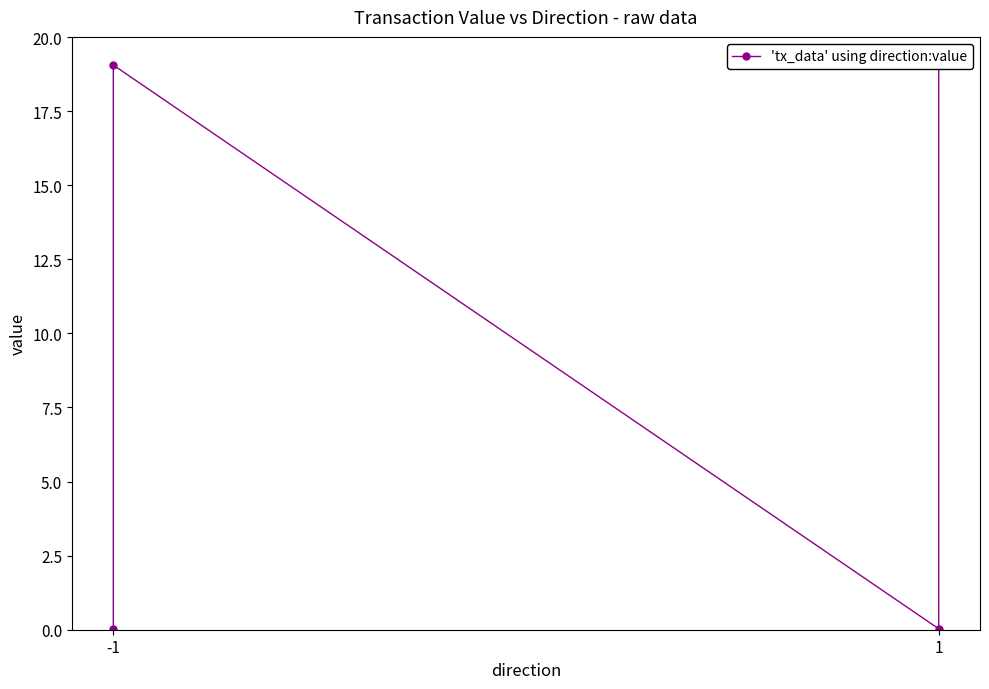

Where is the data nearest to the value 9?

-1